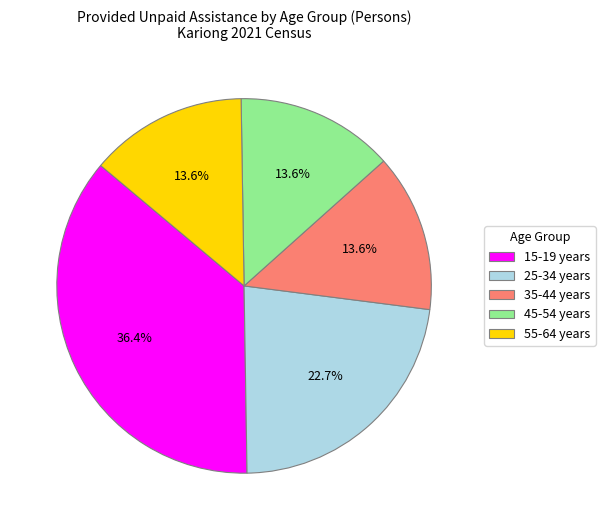

Which slice is the largest?

15-19 years